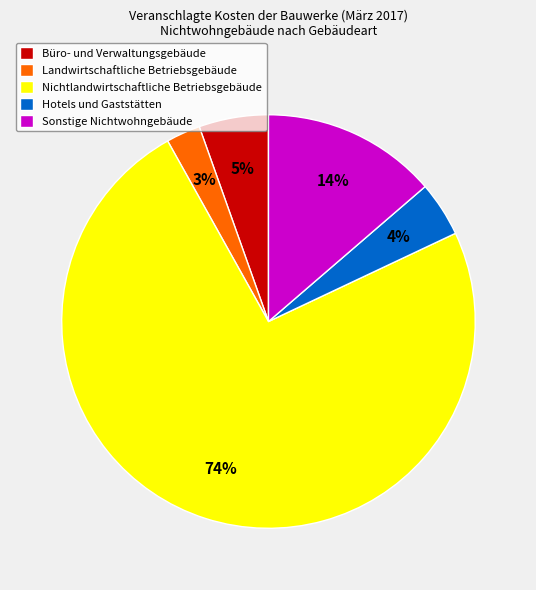

Is the sum of Nichtlandwirtschaftliche Betriebsgebäude and Landwirtschaftliche Betriebsgebäude greater than half?

Yes